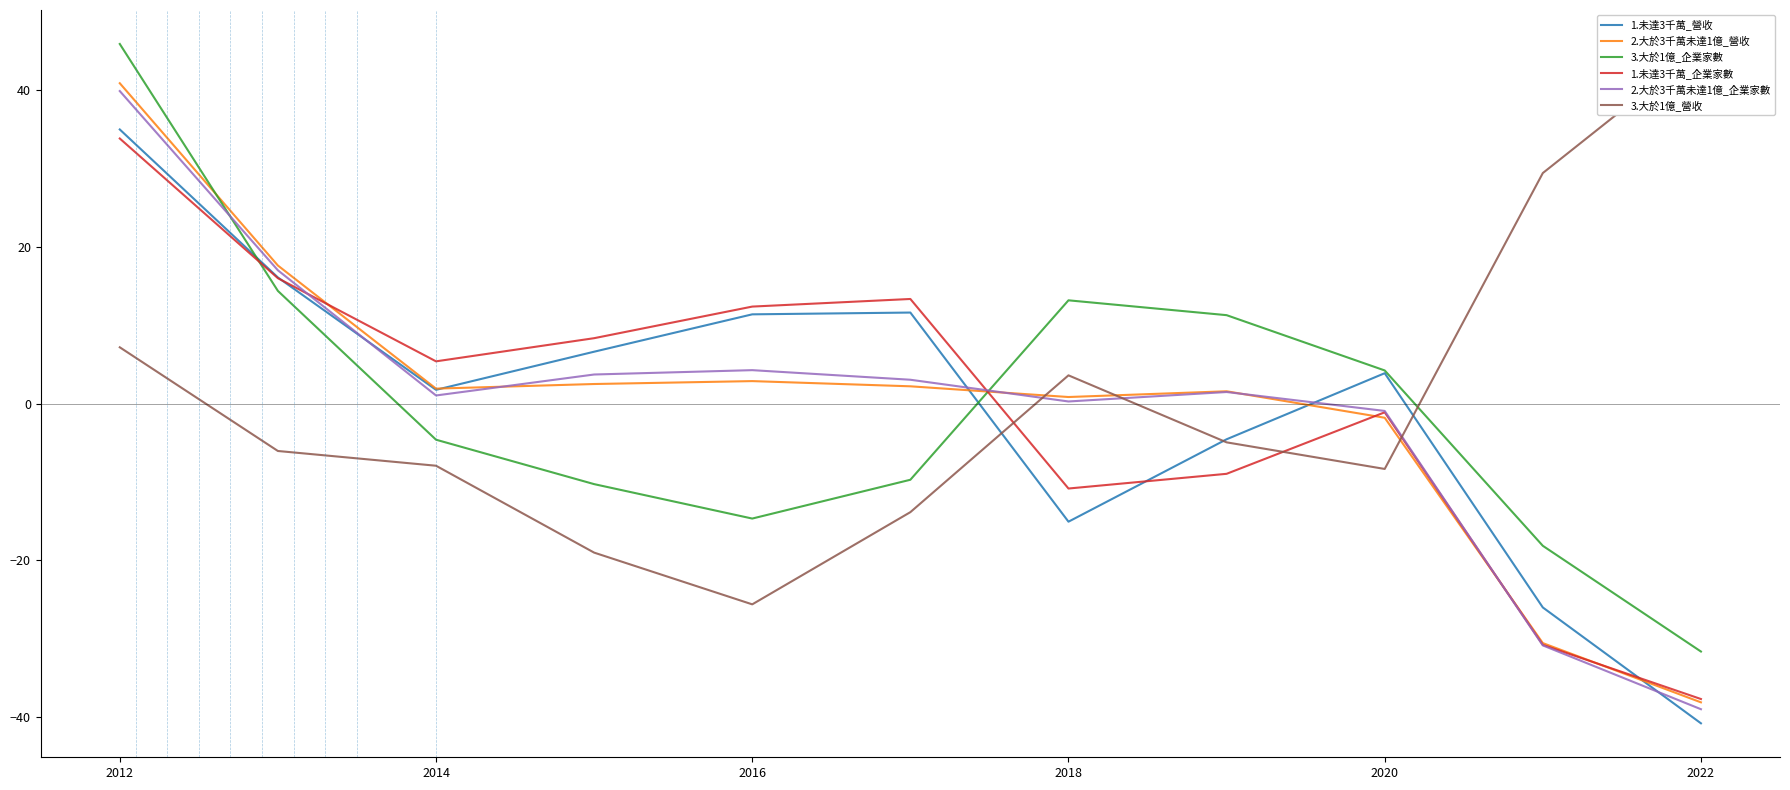

How many data points in 2.大於3千萬未達1億_營收 are less than 1?

4